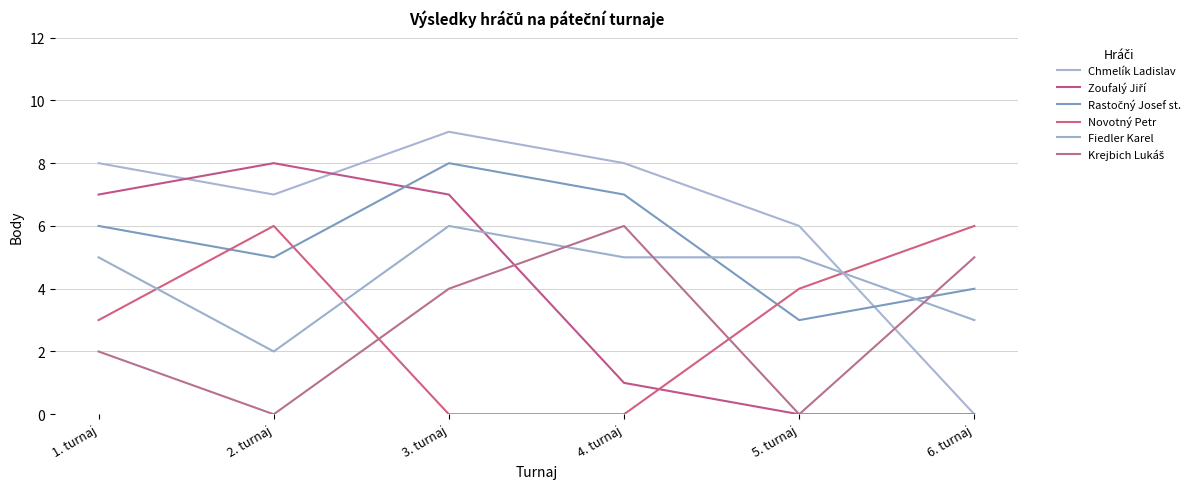

How many lines are shown in the chart?

6